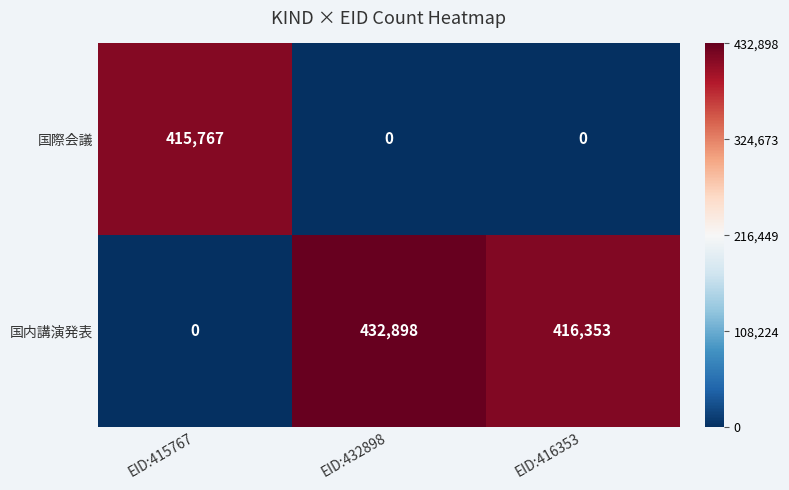

Reading left to right, transcribe all the data shown in this chart.

国際会議: EID:415767=415767	EID:432898=0	EID:416353=0
国内講演発表: EID:415767=0	EID:432898=432898	EID:416353=416353